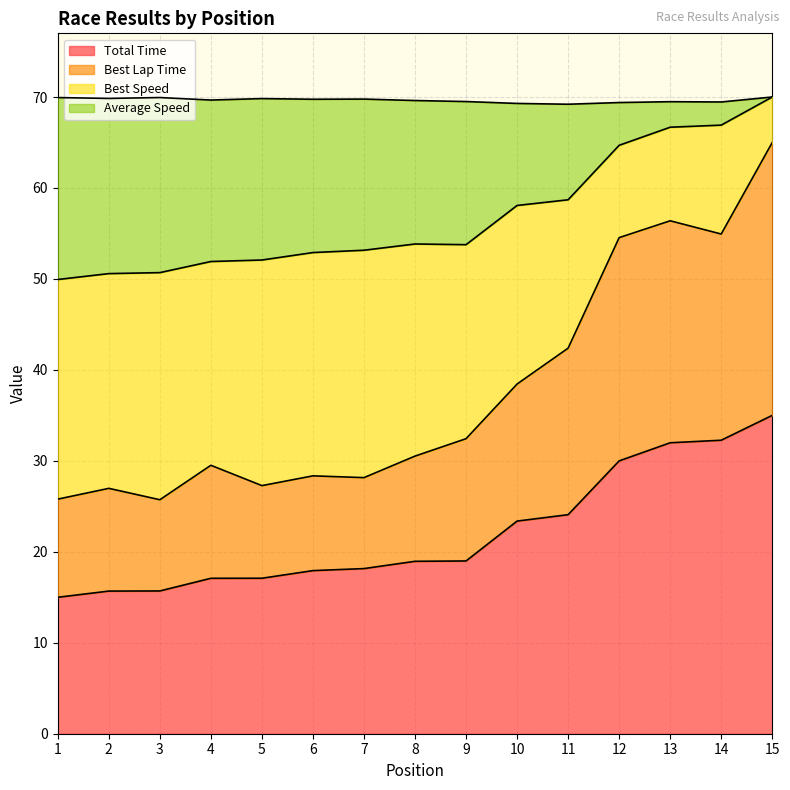

Which label corresponds to the largest value in the chart?

15